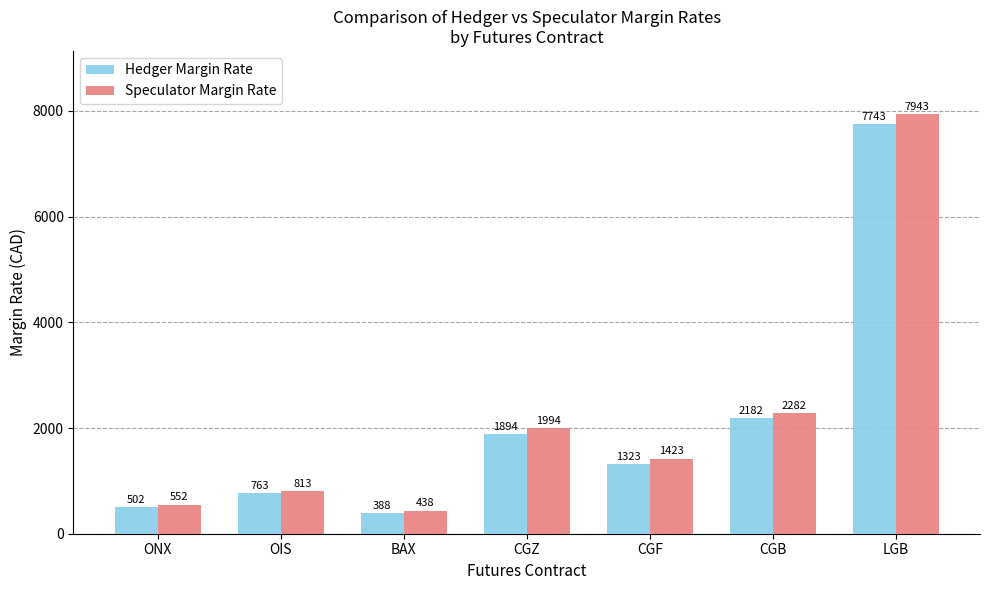

Which series has the largest total across all categories?

Speculator Margin Rate